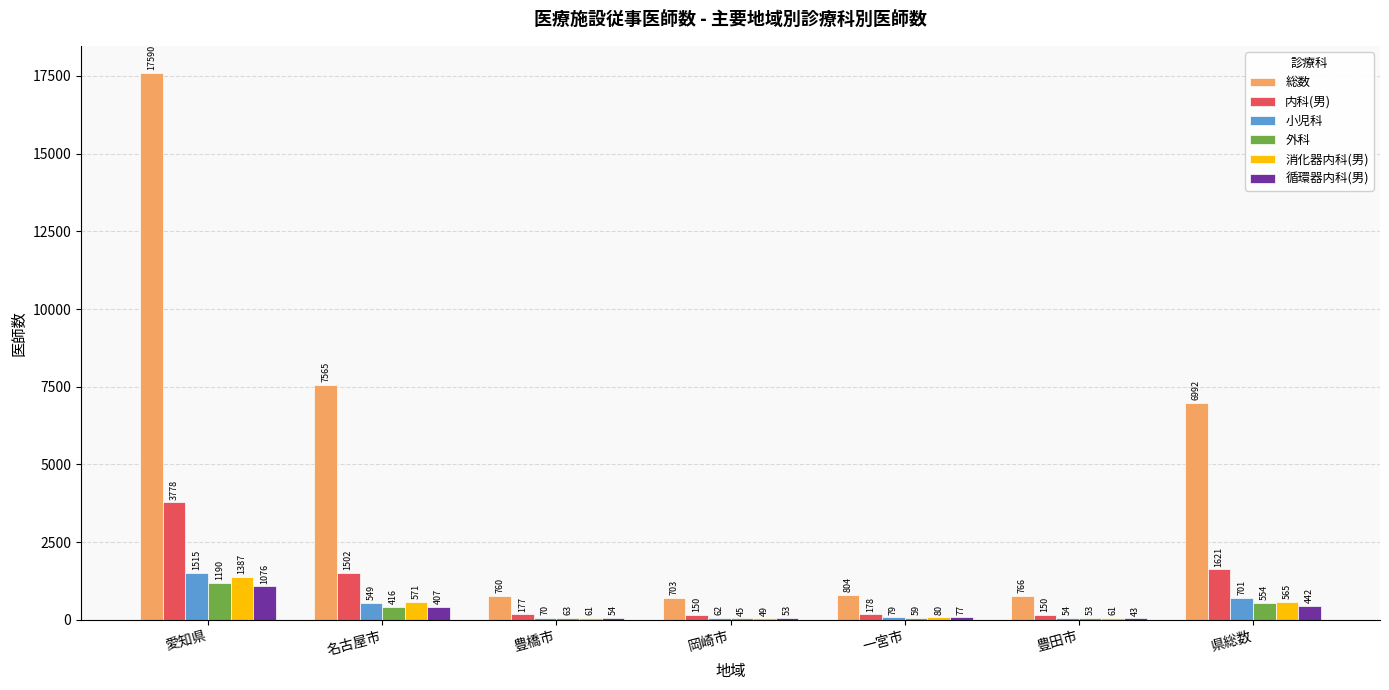

What are all the series names shown in the legend?

総数, 内科(男), 小児科, 外科, 消化器内科(男), 循環器内科(男)